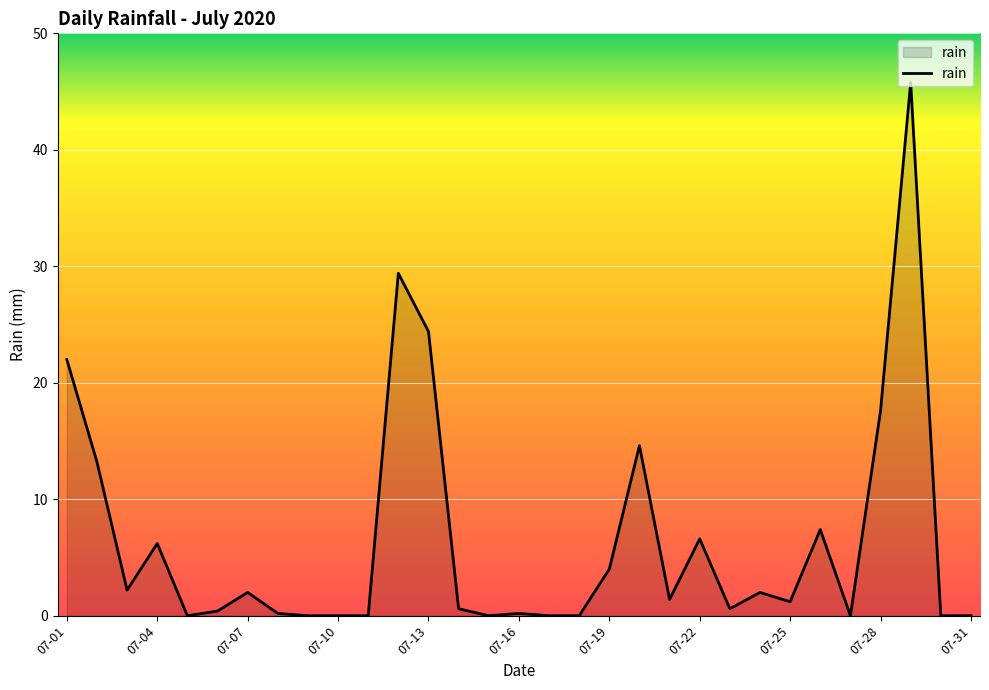

What is the greatest value displayed?

45.8